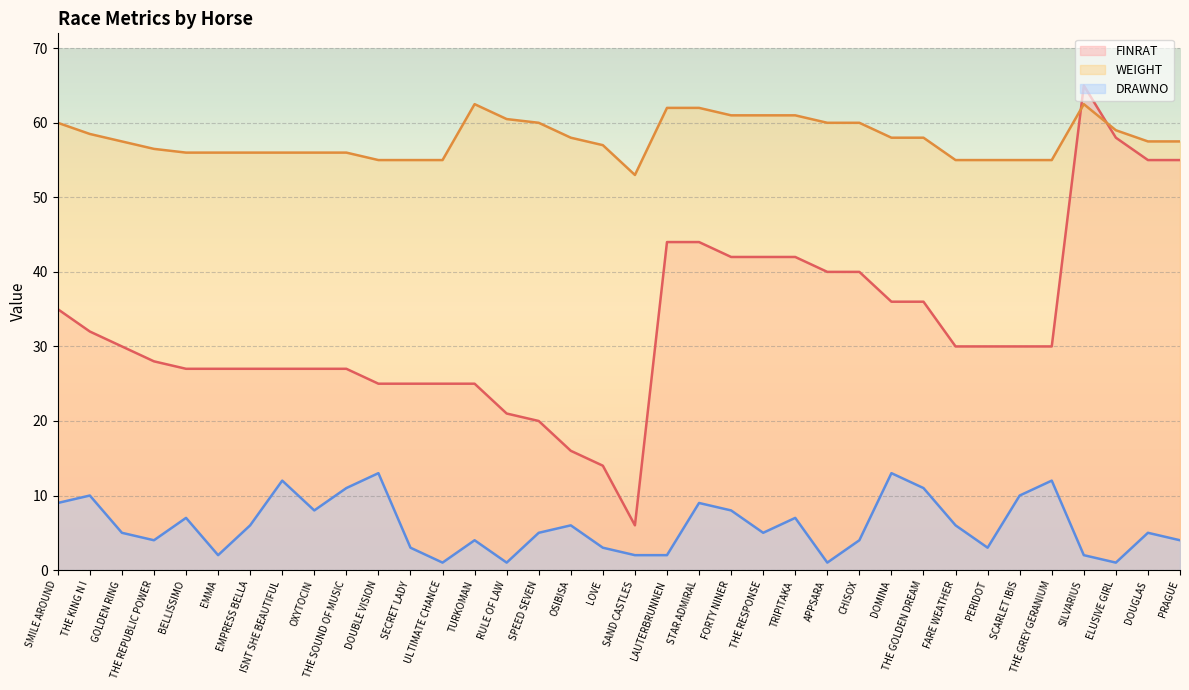

Is the value of DRAWNO at FARE WEATHER greater than the value of FINRAT at SAND CASTLES?

No